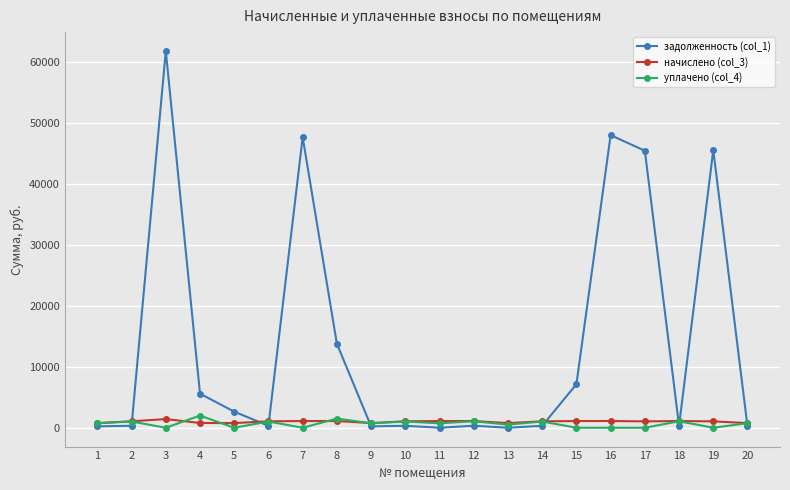

Which series has the largest total across all categories?

задолженность (col_1)